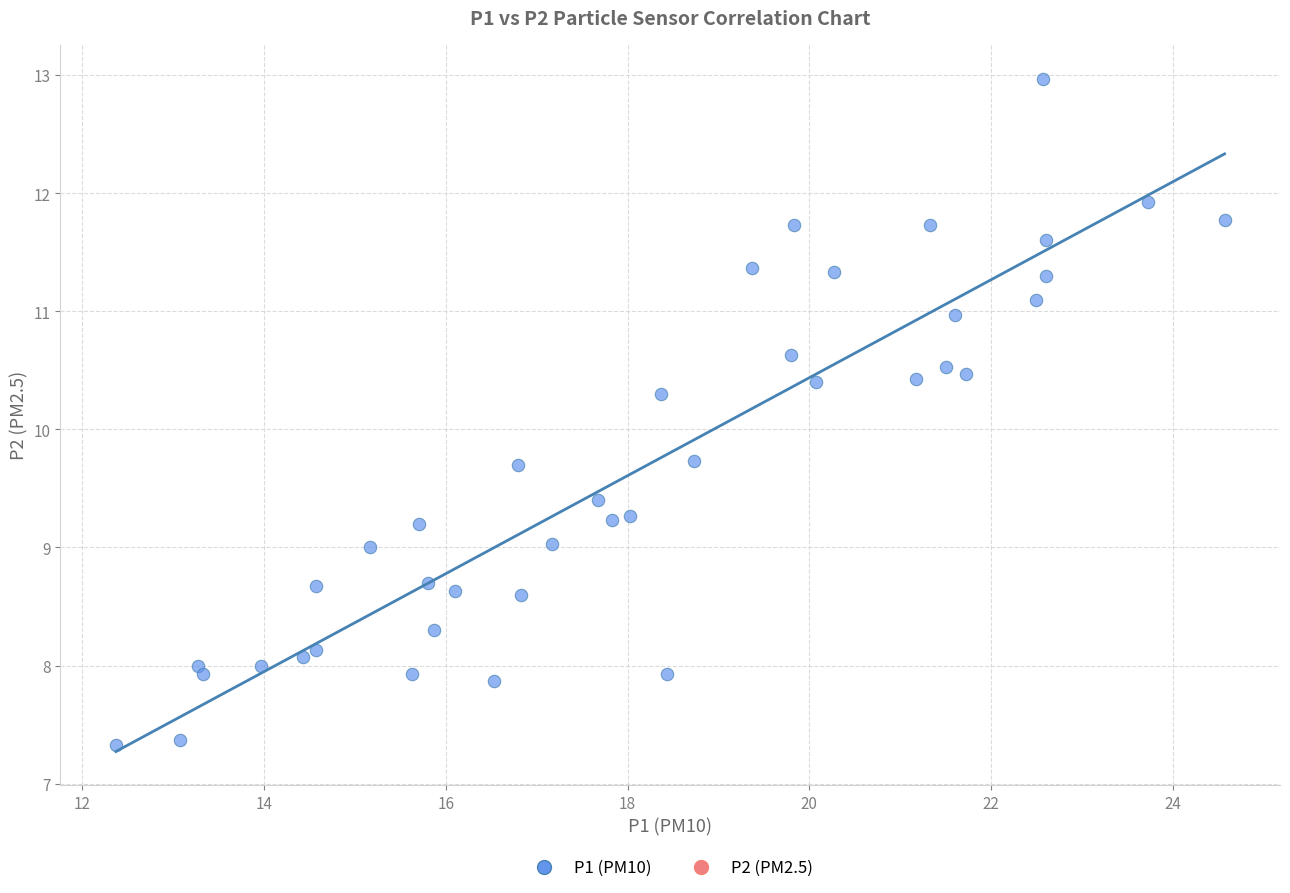

What is the range of Y values (max minus min)?

5.6